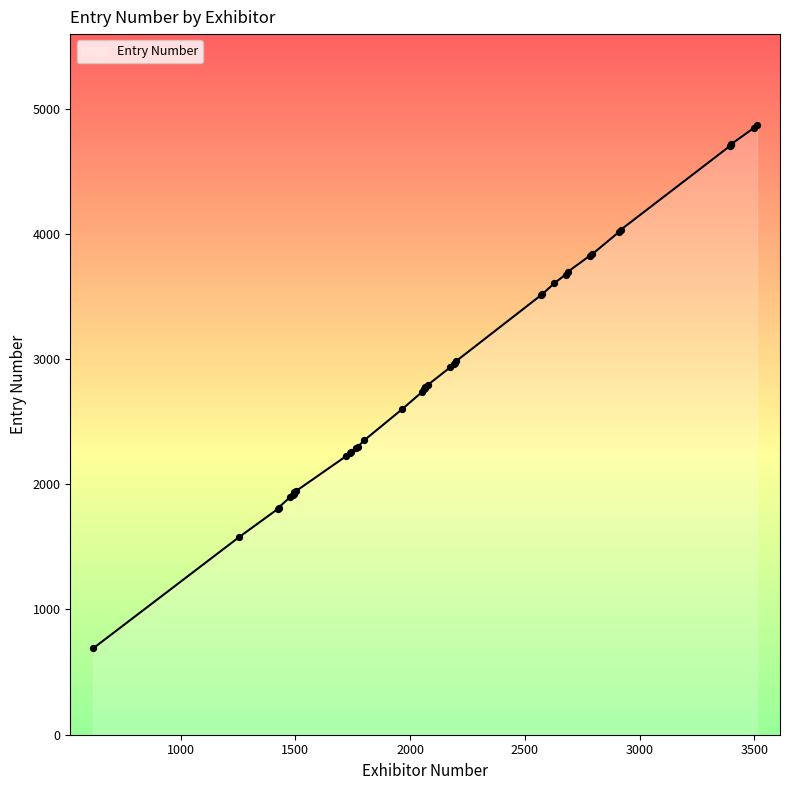

What is the minimum value shown in the chart?

690